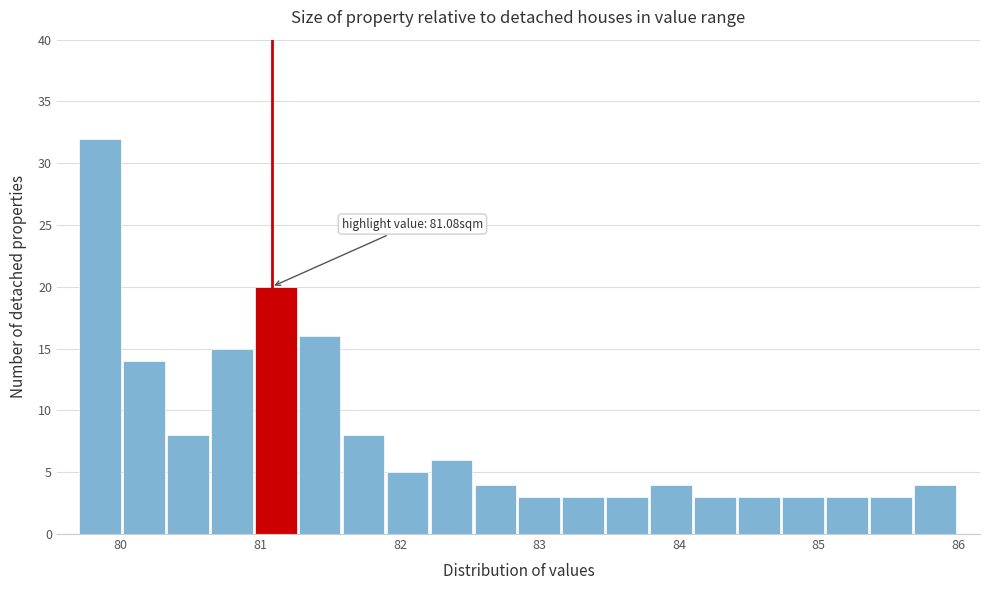

Read against the x-axis, roughly where is the centre of the tallest bar?

79.8